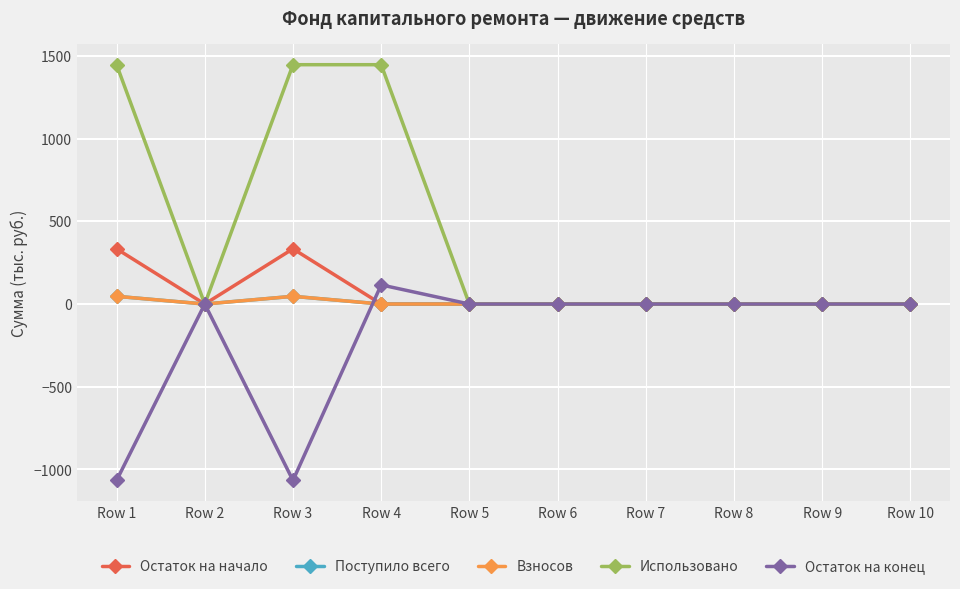

Which series has the largest range (max minus min)?

Использовано